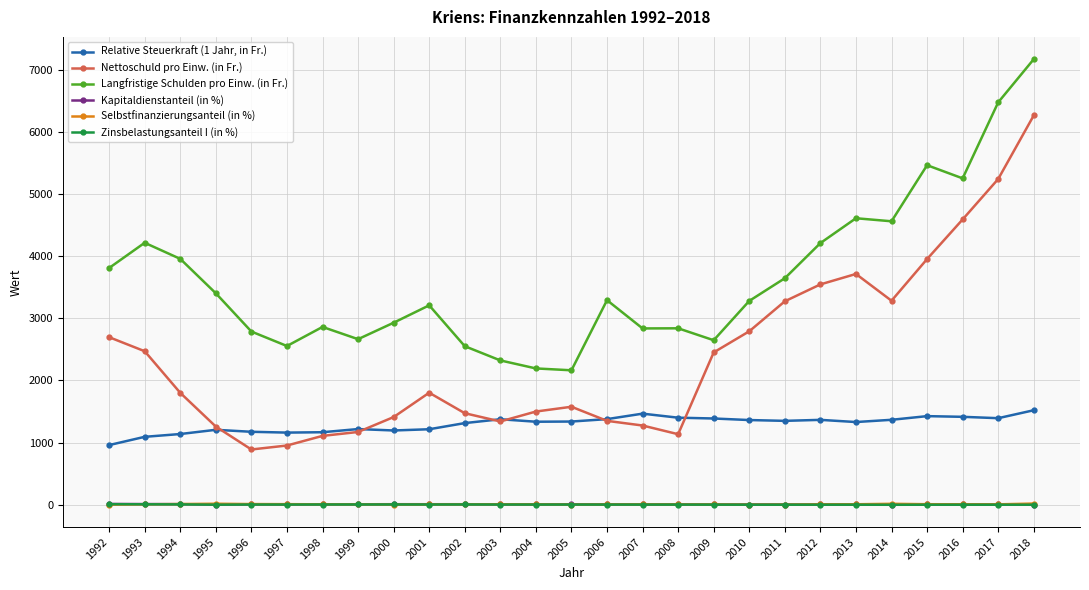

Is this an area chart (filled region under the line)?

No